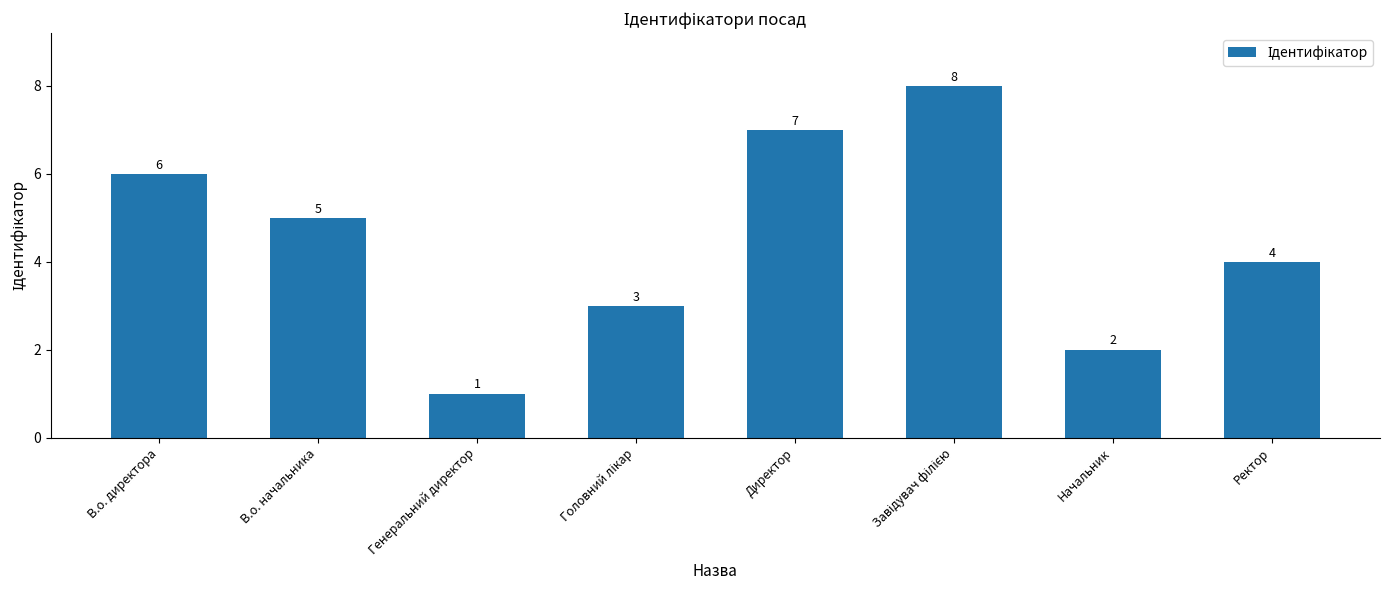

Where is the data nearest to the value 4?

Ректор